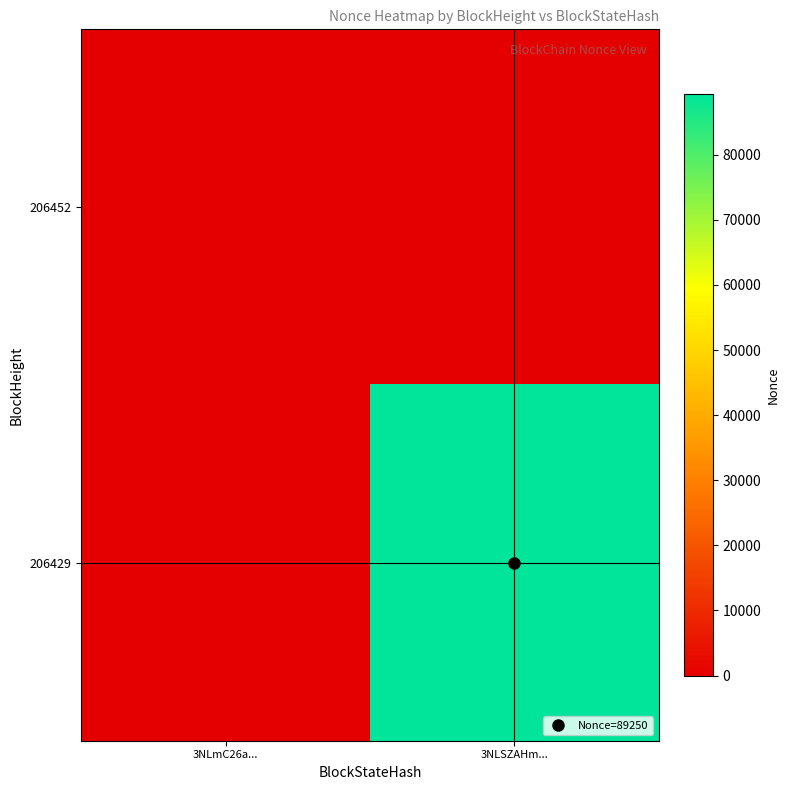

Reading right to left, extract all data points from this chart.

206452: 3NLSZAHm...=0	3NLmC26a...=0
206429: 3NLSZAHm...=89250	3NLmC26a...=0